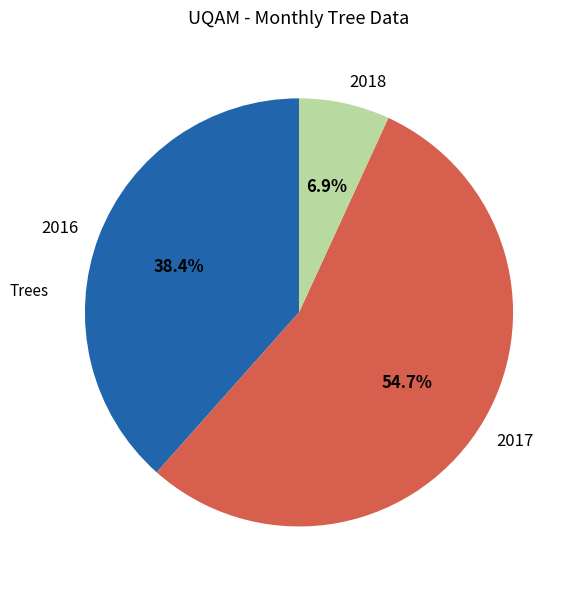

Count the number of slices in the pie.

3